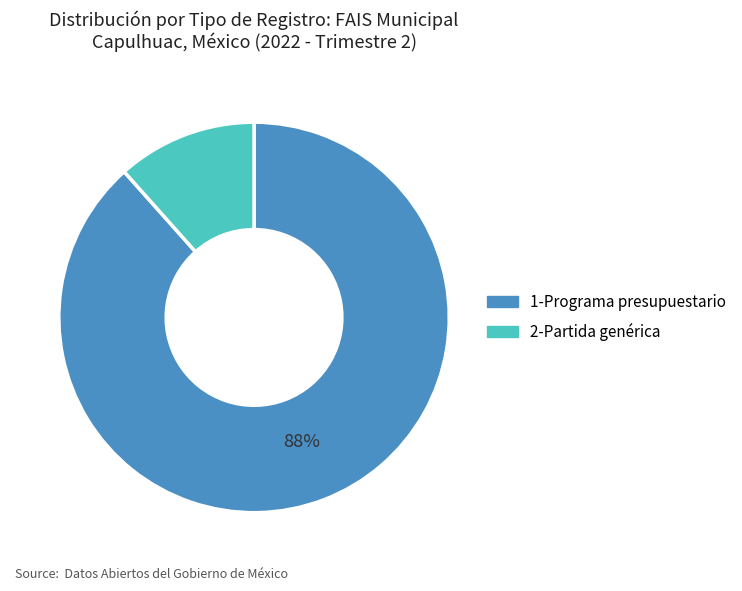

How many segments does this pie chart have?

2